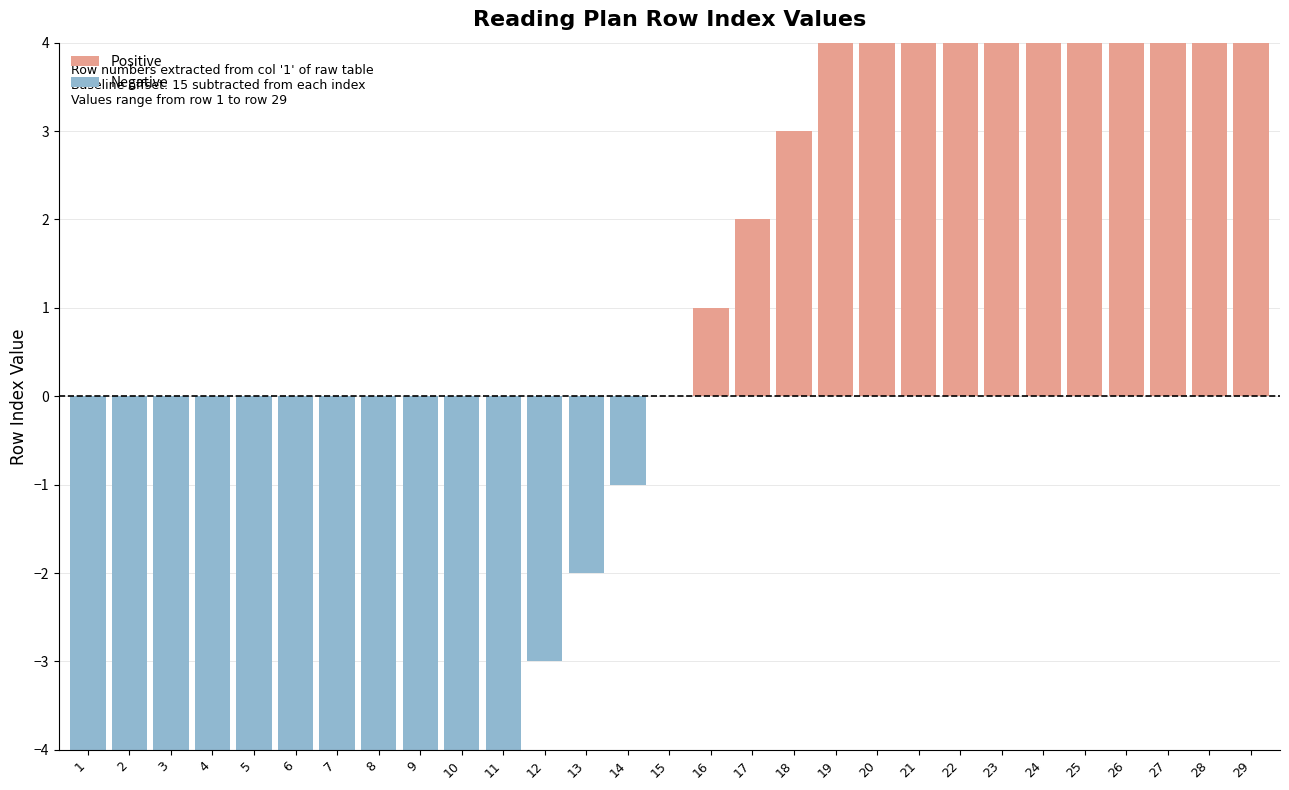

Which series has the largest total across all categories?

Positive